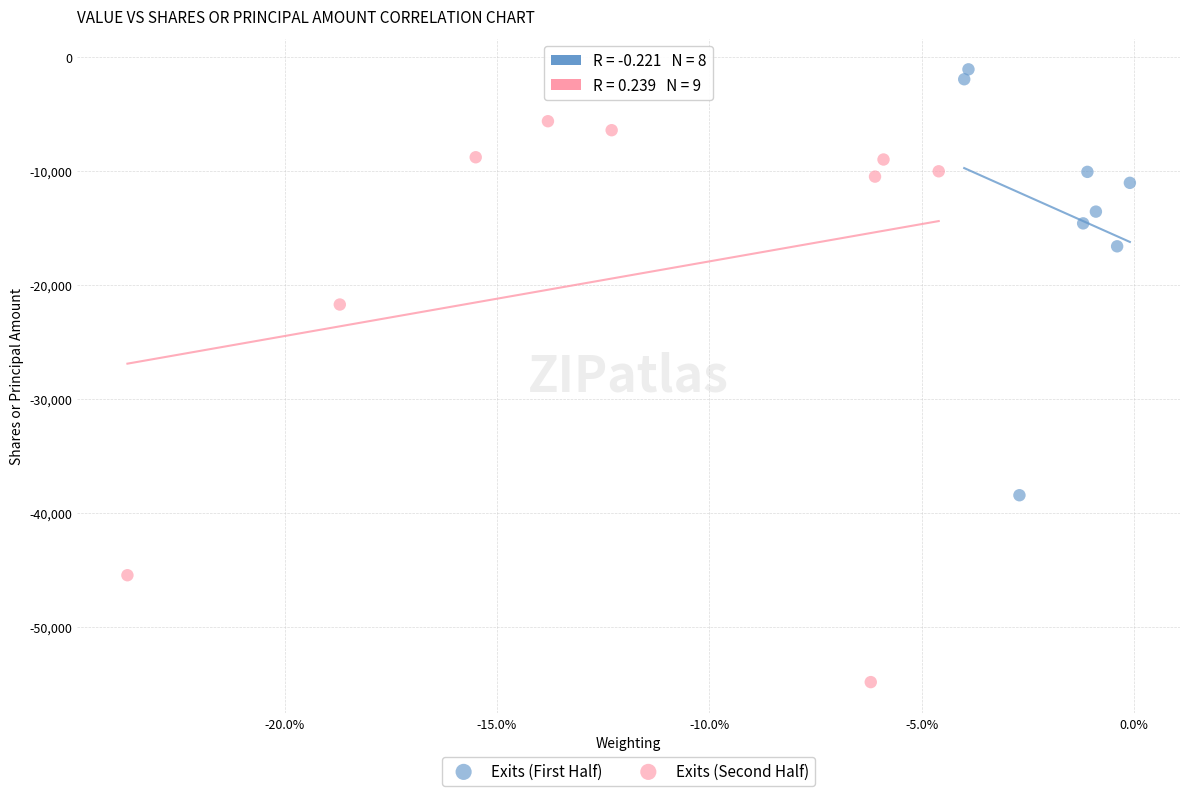

What are all the series names shown in the legend?

Exits (First Half), Exits (Second Half)